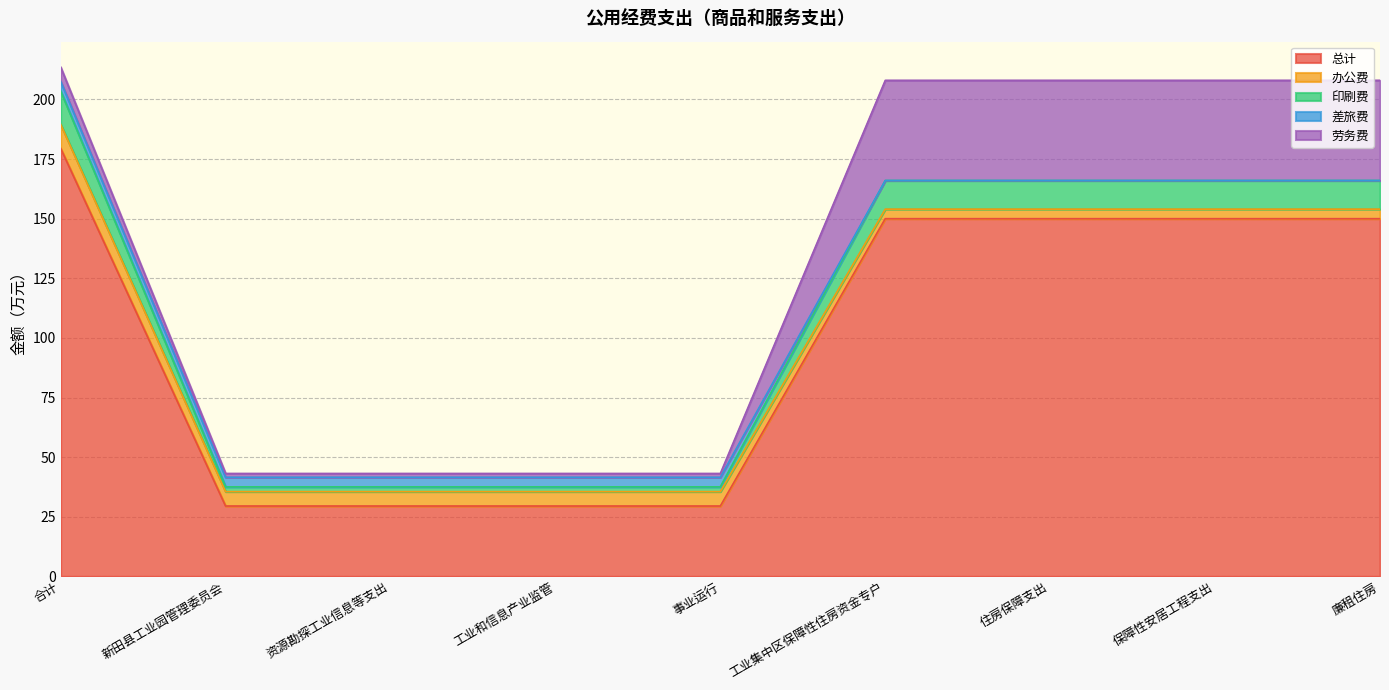

Is it true that 办公费 equals 8.8 at 事业运行?

False